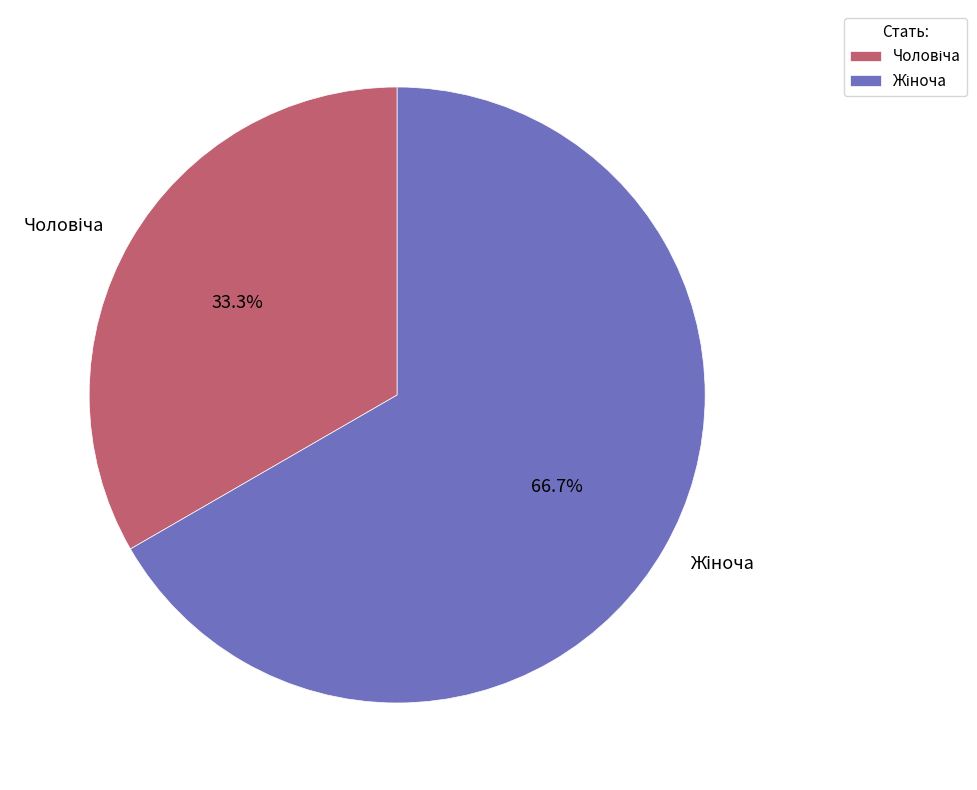

Is there a majority slice in this chart?

Yes